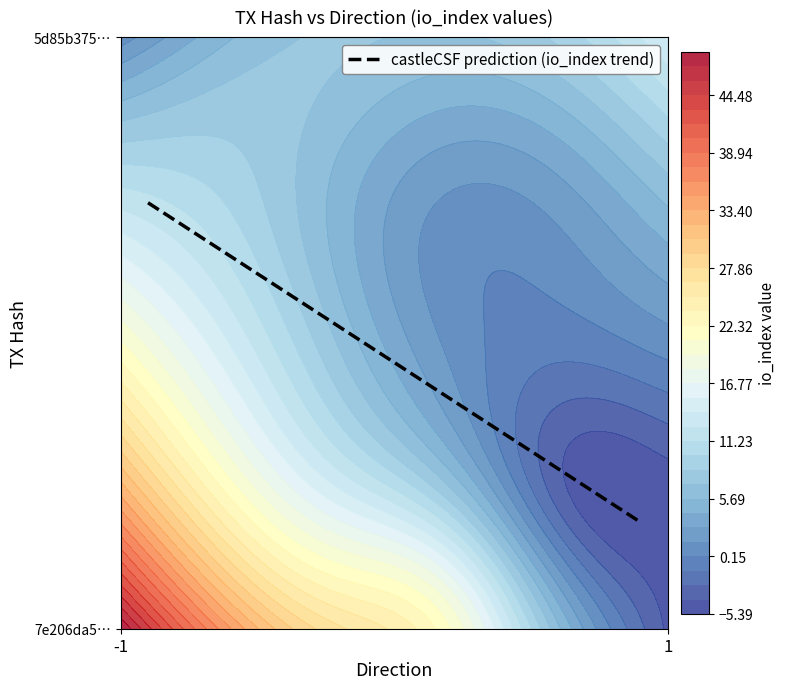

Rank the series at io_index from highest to lowest value.

7e206da56848e192836a061e507c8ffe85b6141, 5d85b3751a7c2c94cbcc893f8a3ea0df0907317